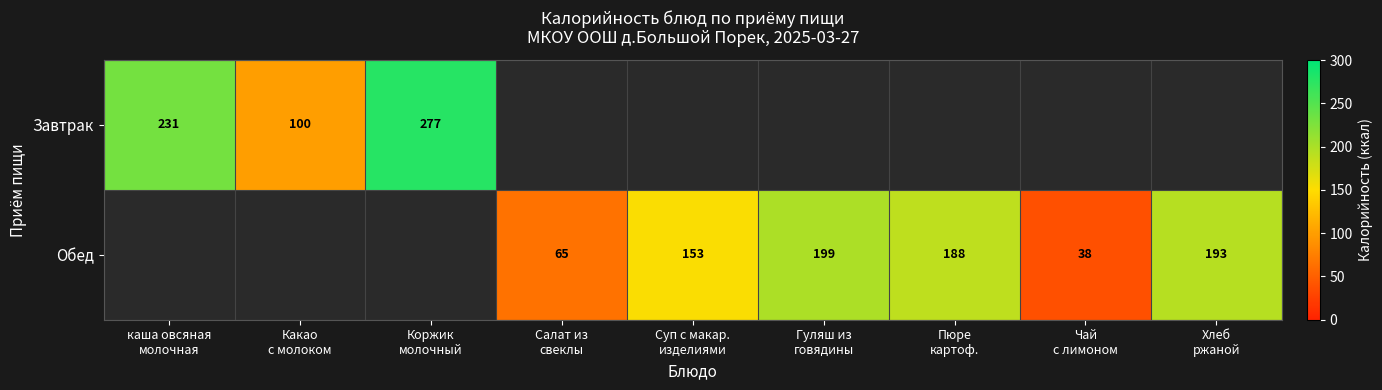

What is the total value across all series at Какао
с молоком?

100